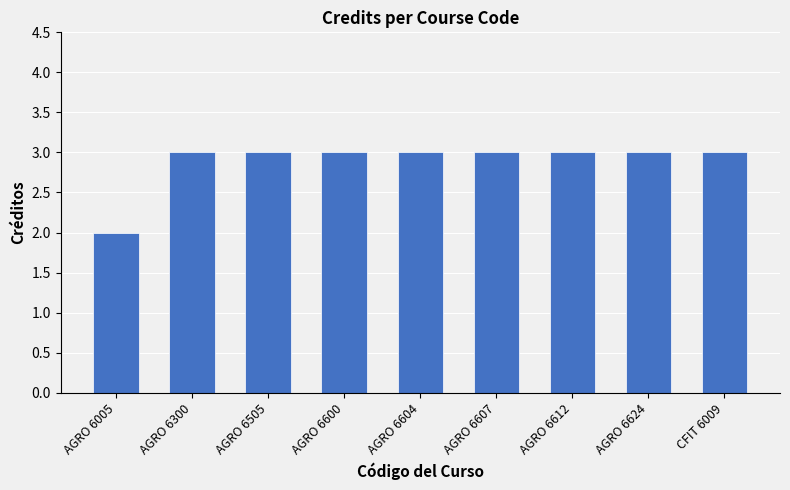

How many values are between 3 and 4?

8